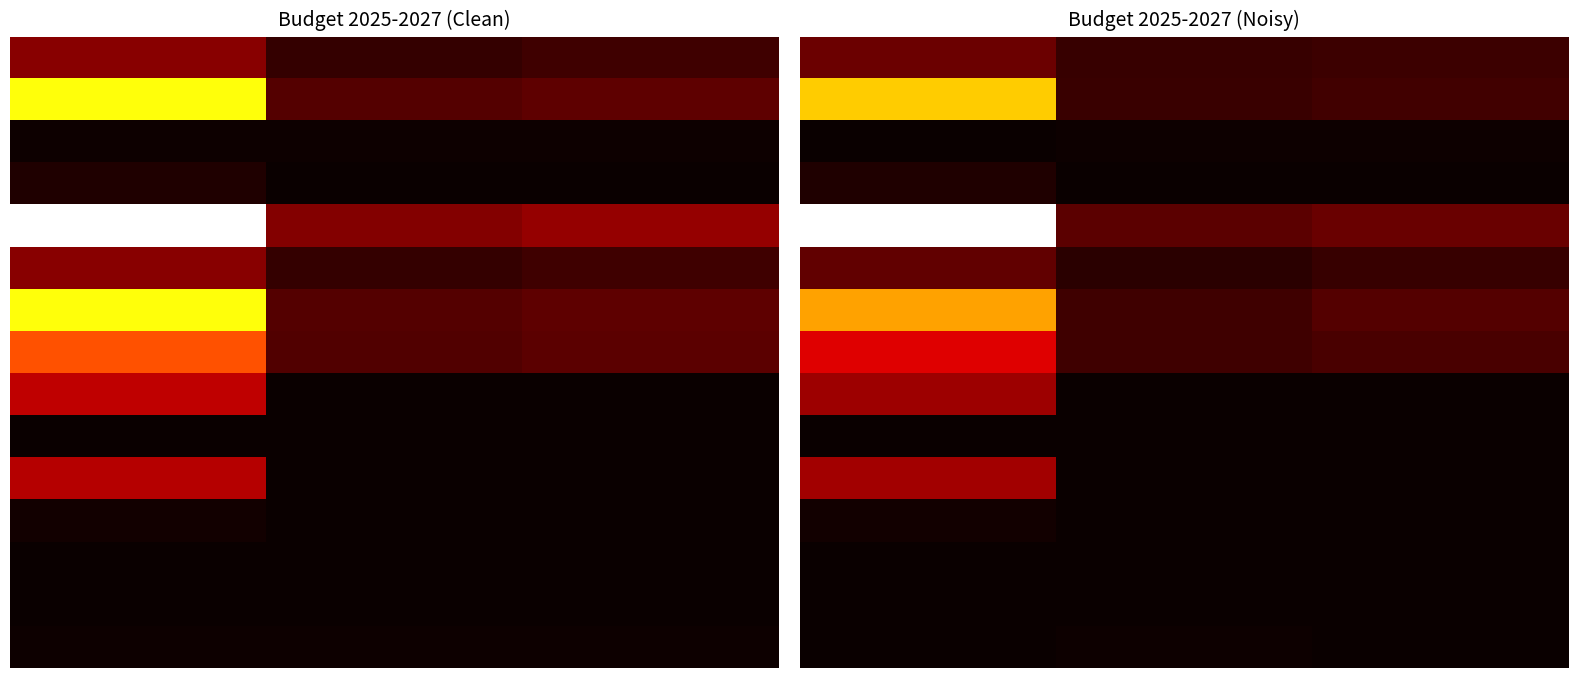

What is the maximum value shown in the chart?

8297858.9